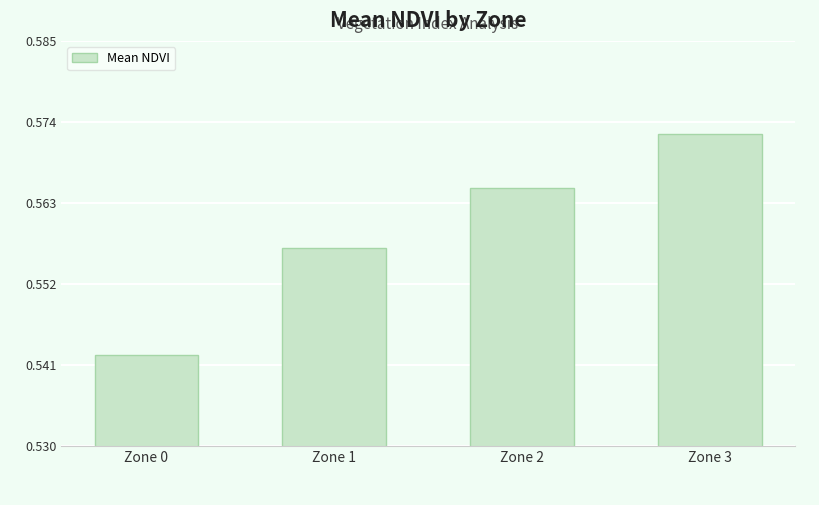

List the labels in order of value, smallest first.

Zone 0, Zone 1, Zone 2, Zone 3